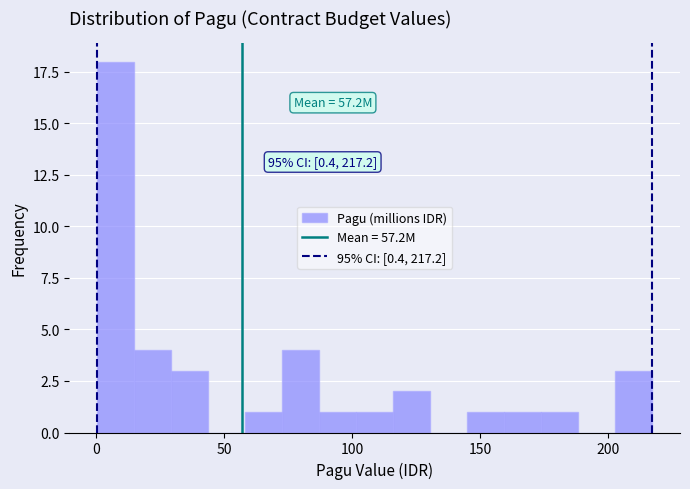

Around what value on the x-axis is the tallest bar? Give the approximate position of its centre, as read against the axis.

10